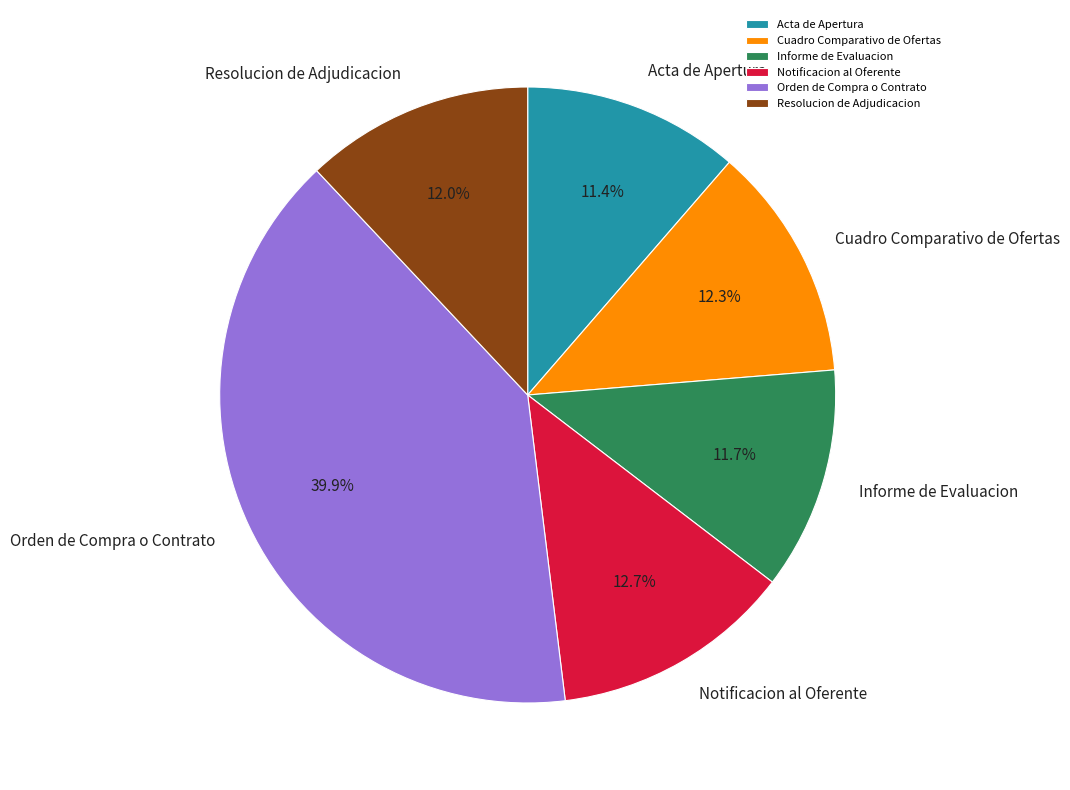

How many segments does this pie chart have?

6